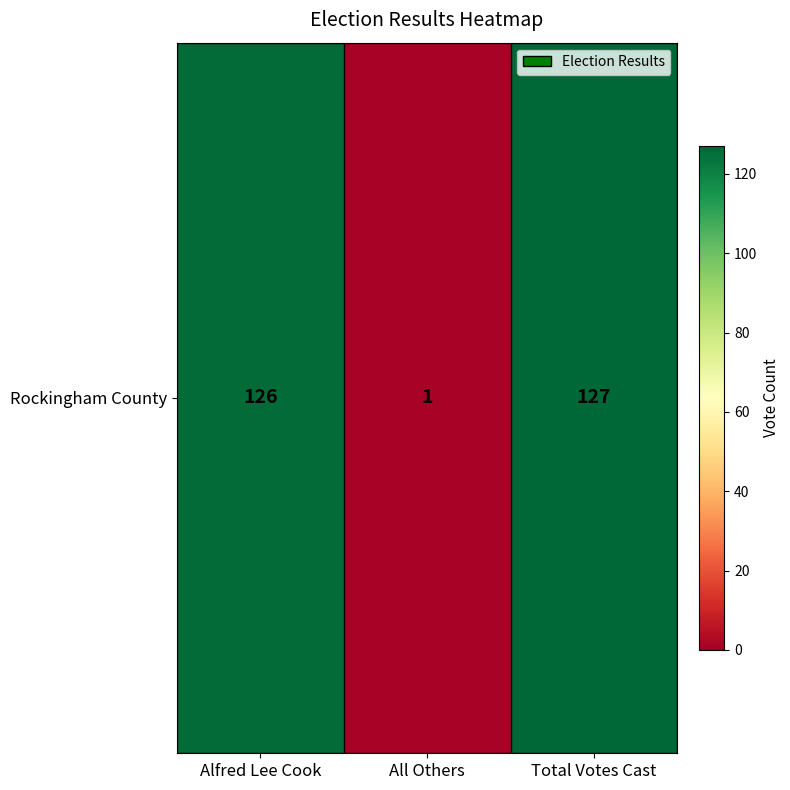

The chart shows a value of 56 at Total Votes Cast. True or false?

False